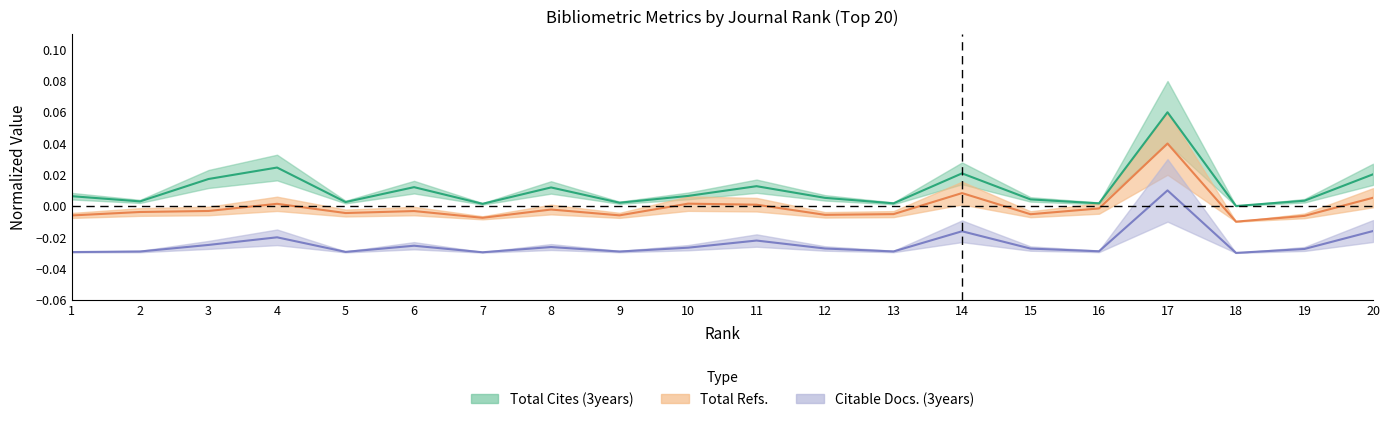

Rank the categories by Total Refs. value from highest to lowest.

17, 14, 20, 10, 4, 11, 16, 8, 3, 6, 2, 5, 13, 15, 12, 9, 1, 19, 7, 18